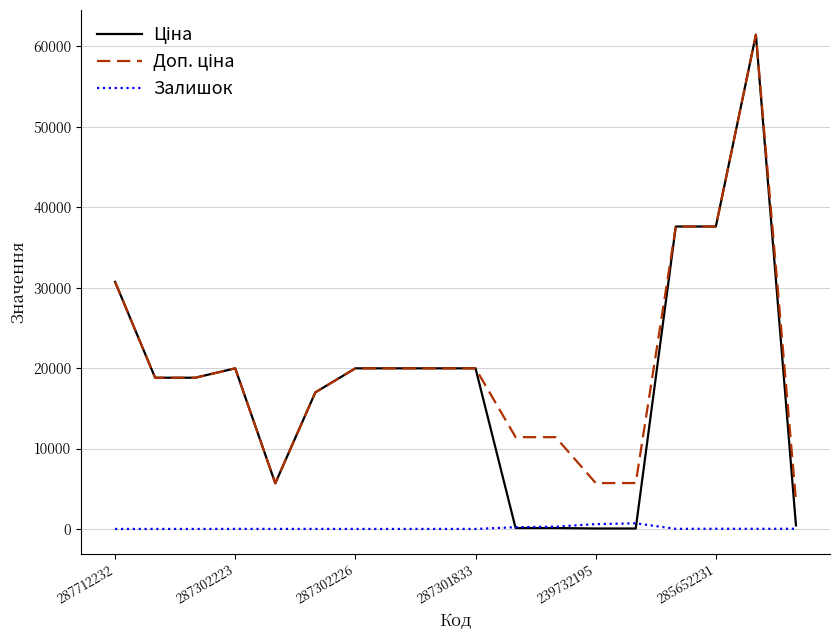

What is the greatest value displayed?

61434.3